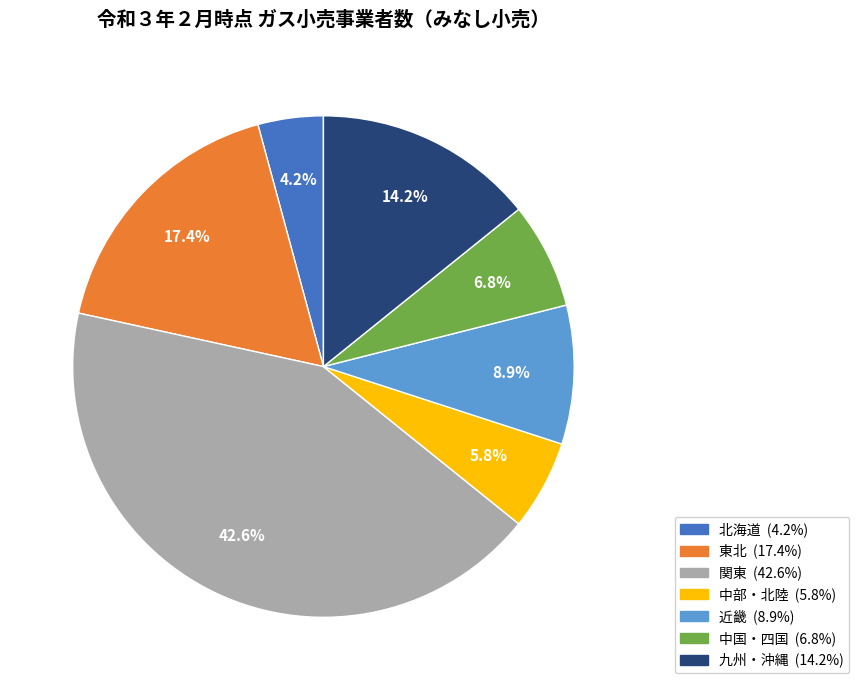

Which category has the biggest portion of the pie?

関東